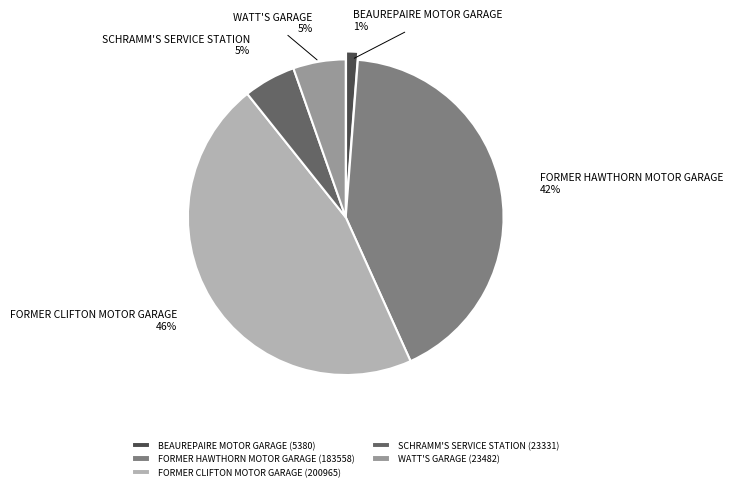

To the nearest percent, what percentage of the pie is SCHRAMM'S SERVICE STATION?

5%